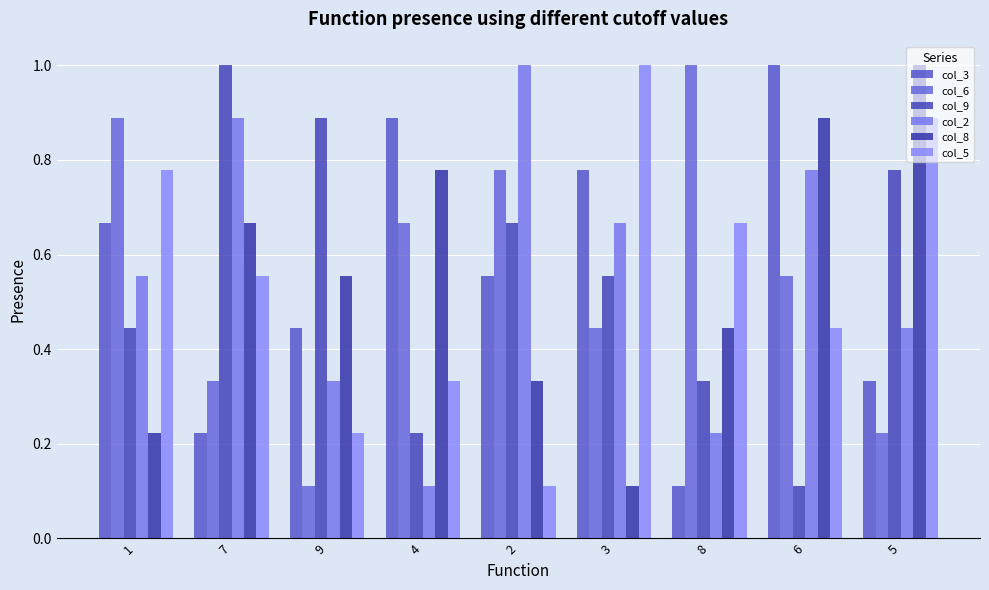

Which series has the largest total across all categories?

col_3